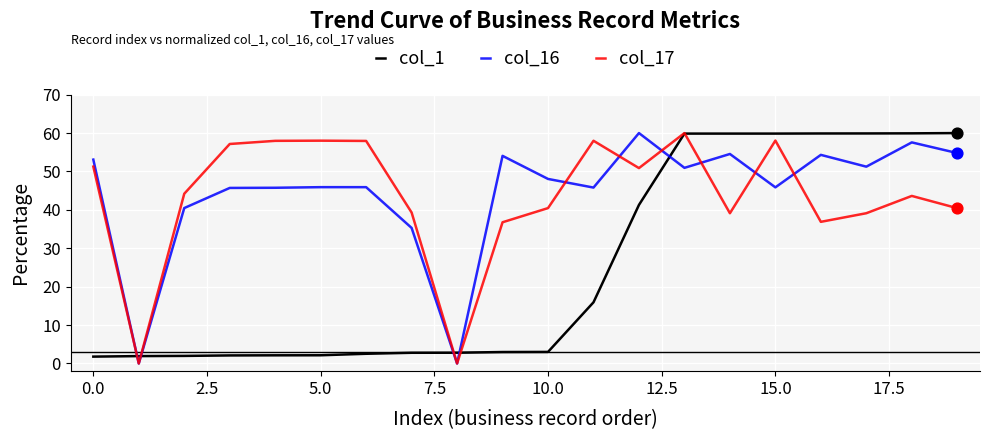

What is the maximum value for col_17?

60.0